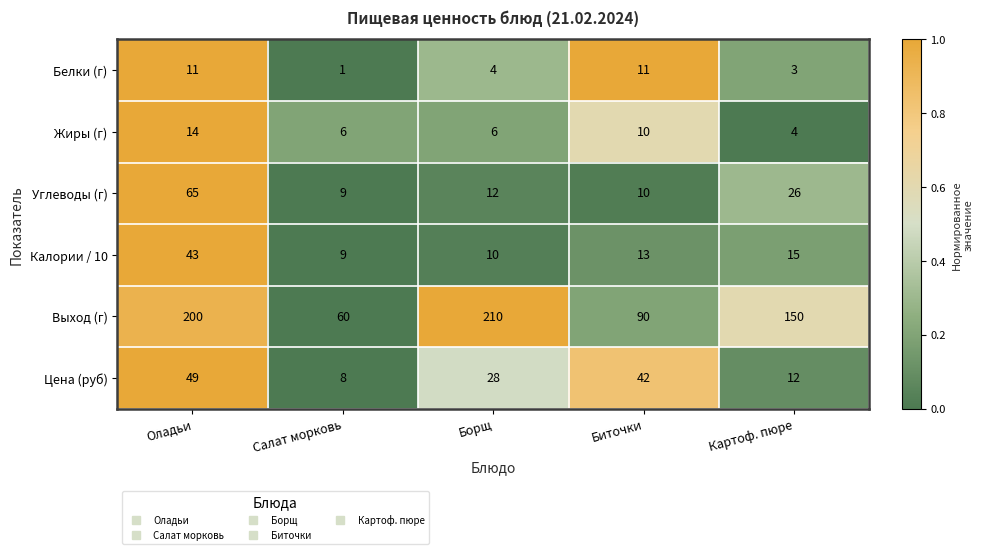

Which series has the largest range (max minus min)?

Выход (г)